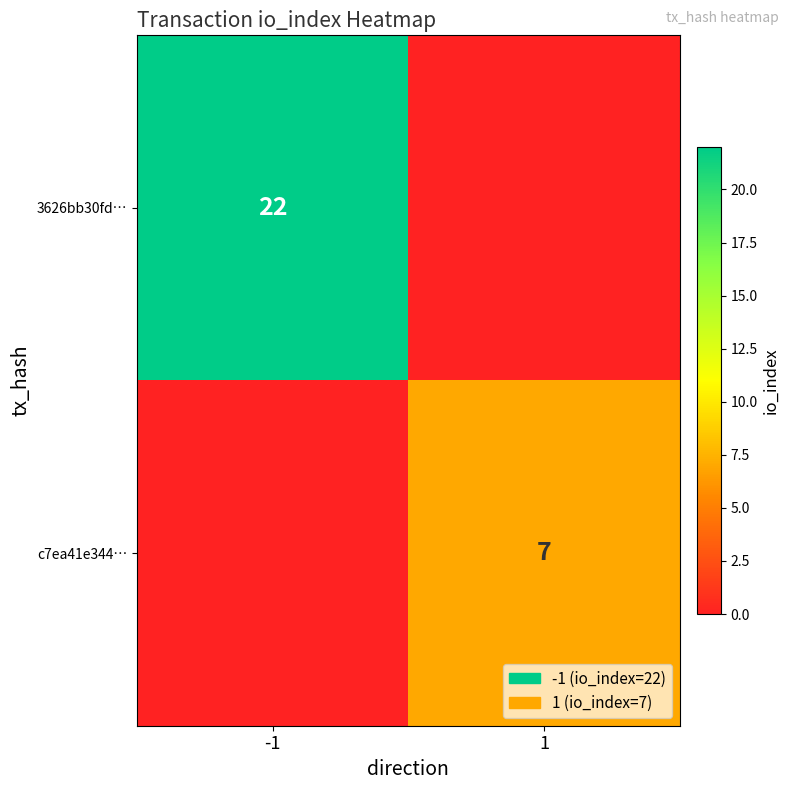

The c7ea41e344… series shows 5 at 1. True or false?

False